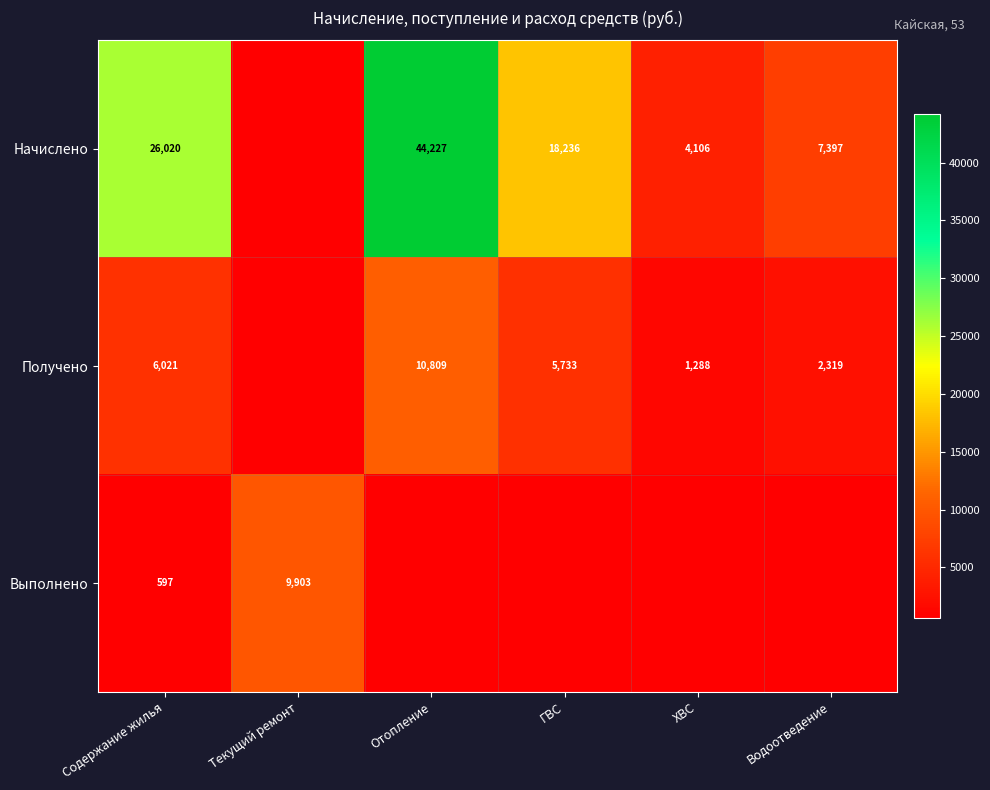

Is it true that Получено equals 5733 at ГВС?

True